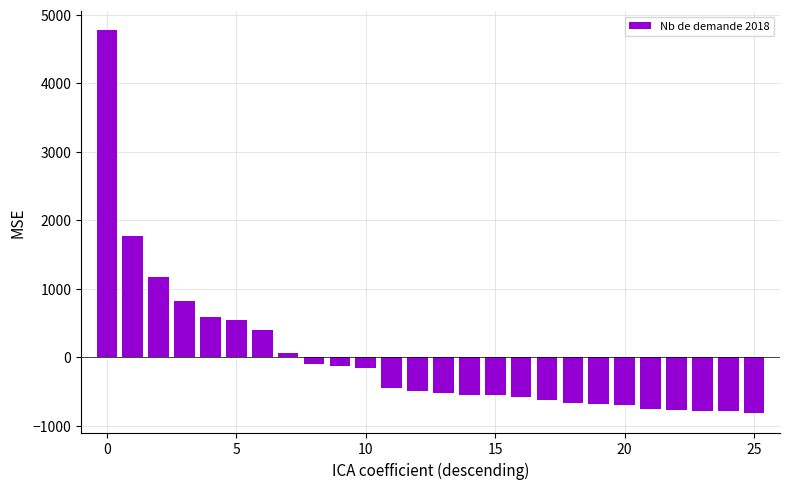

What is the smallest value displayed?

-820.2